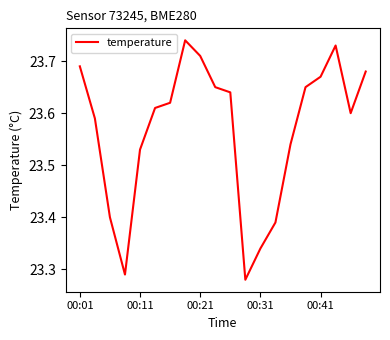

True or false: the data has more than 1 interior local peaks.

True